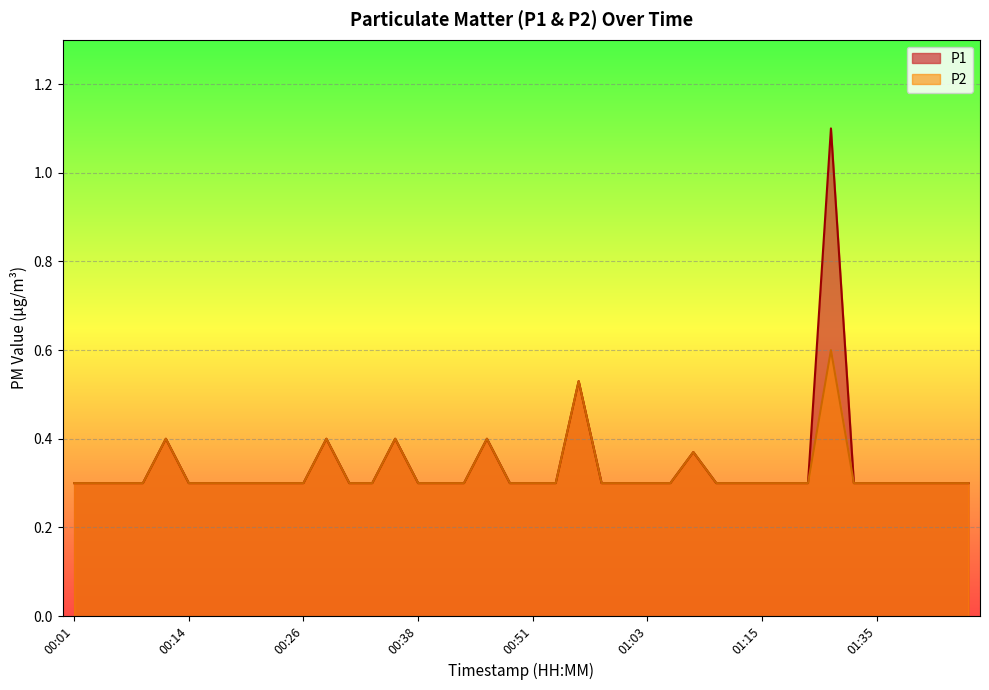

True or false: P2 and P1 intersect in this chart.

False